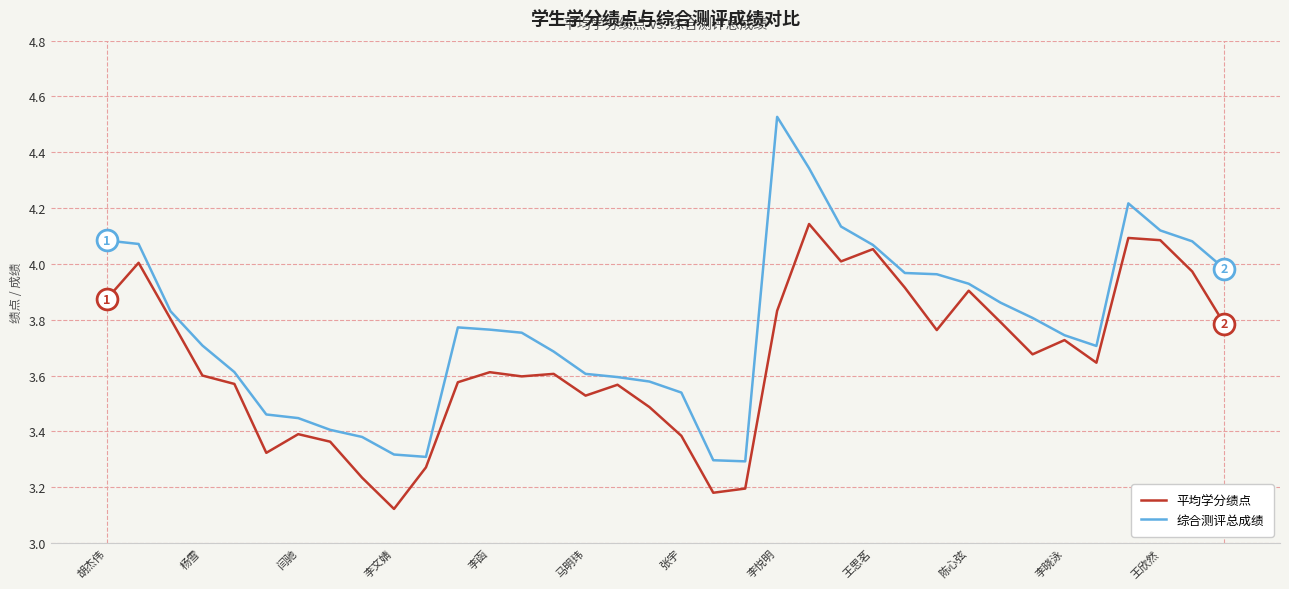

Which series has the widest spread of values?

综合测评总成绩